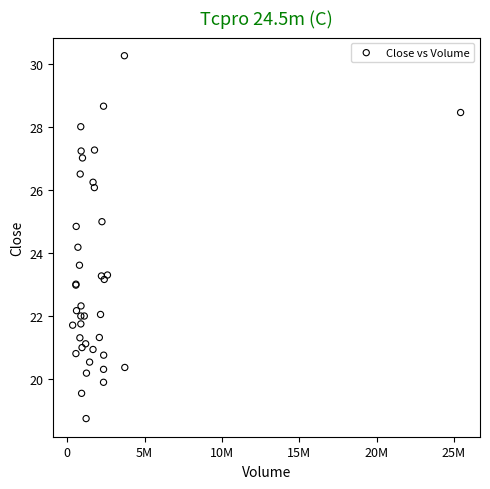

What Y value in the scatter plot is closest to 24?

24.2